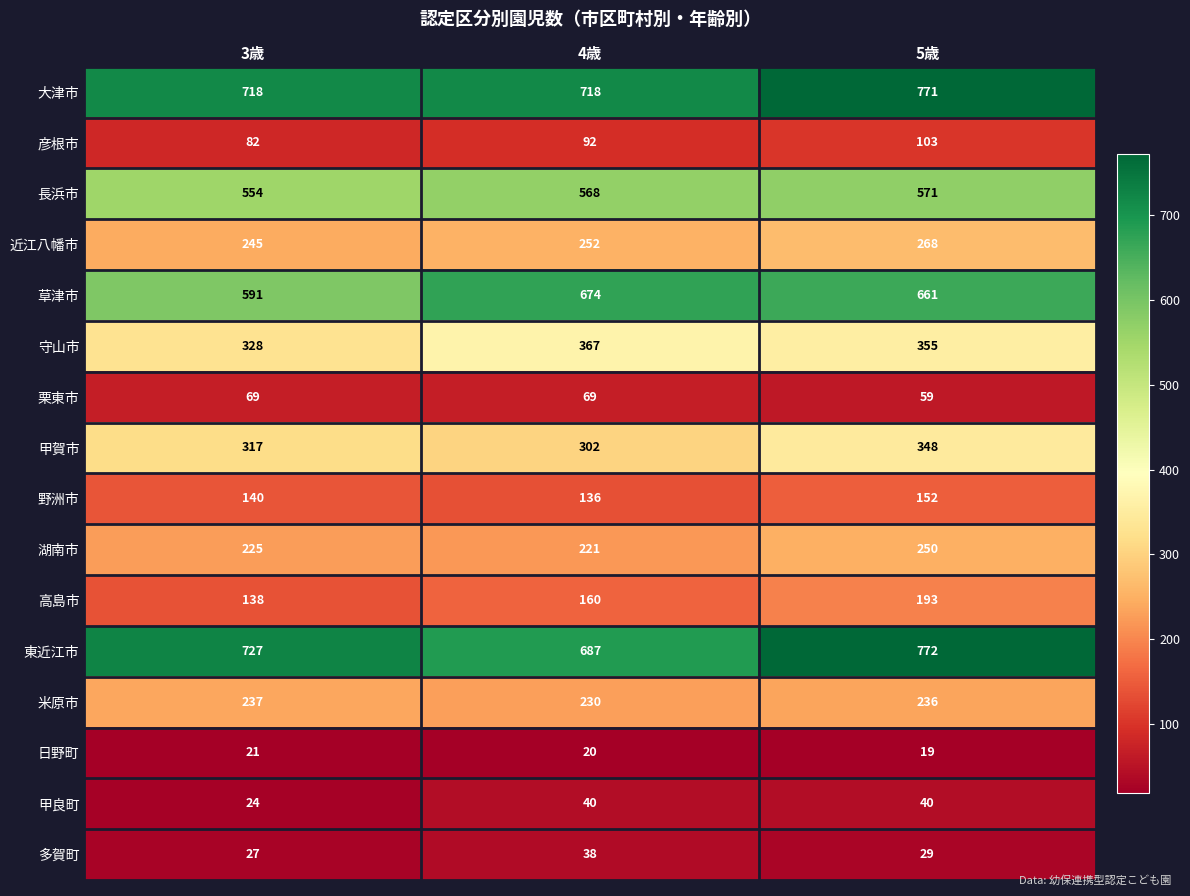

What is the maximum value shown in the chart?

772